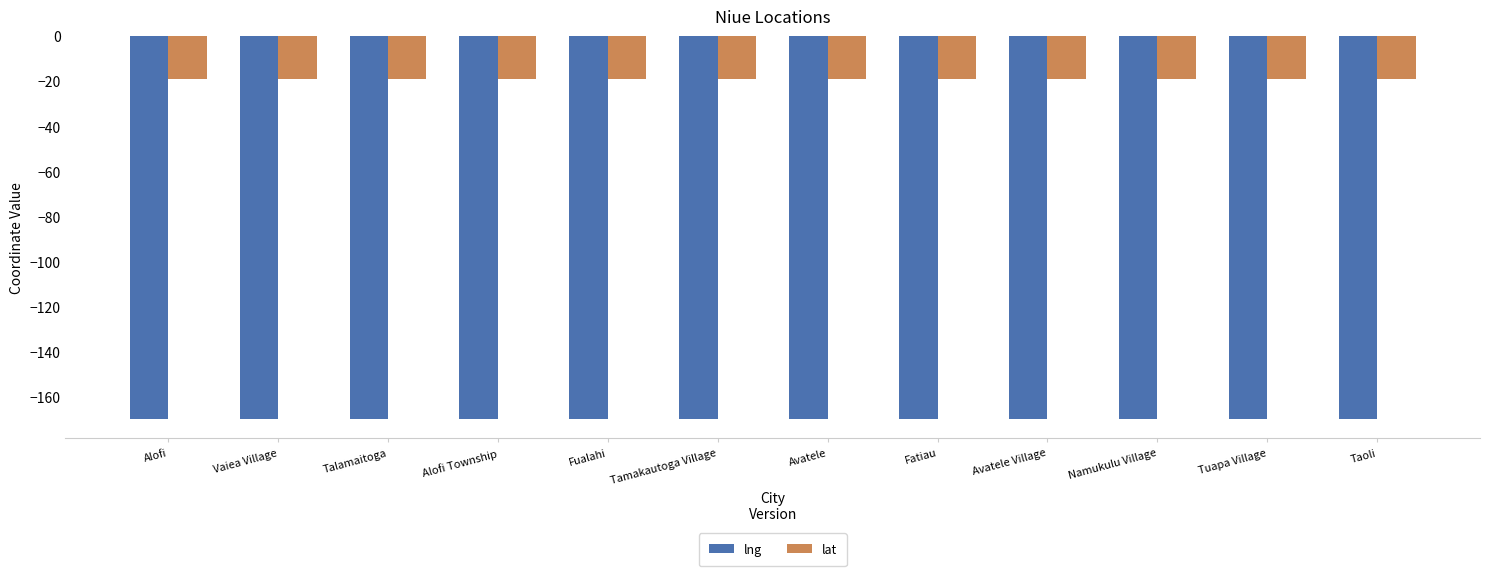

What is the difference between the highest and lowest values at Avatele Village?

150.8